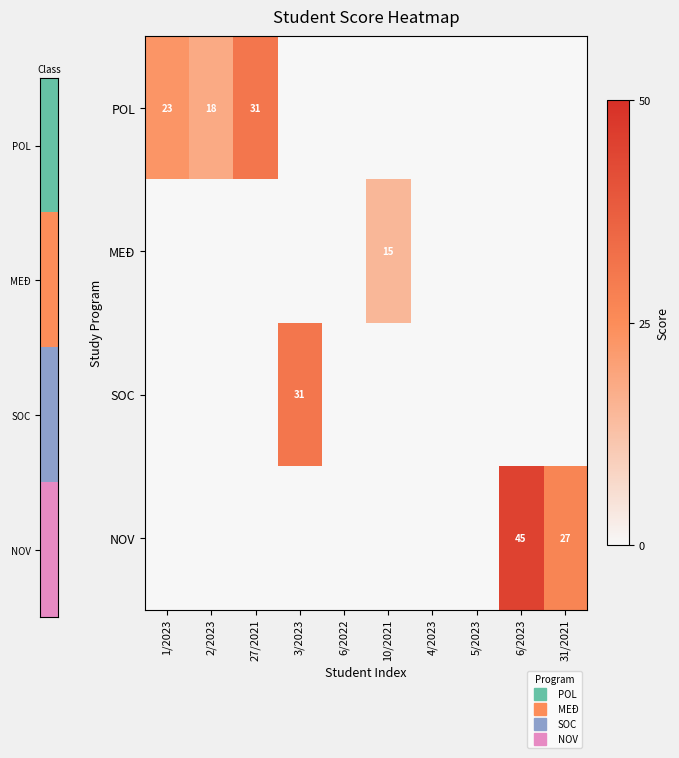

Which has a higher value, 3/2023 or 27/2021?

27/2021